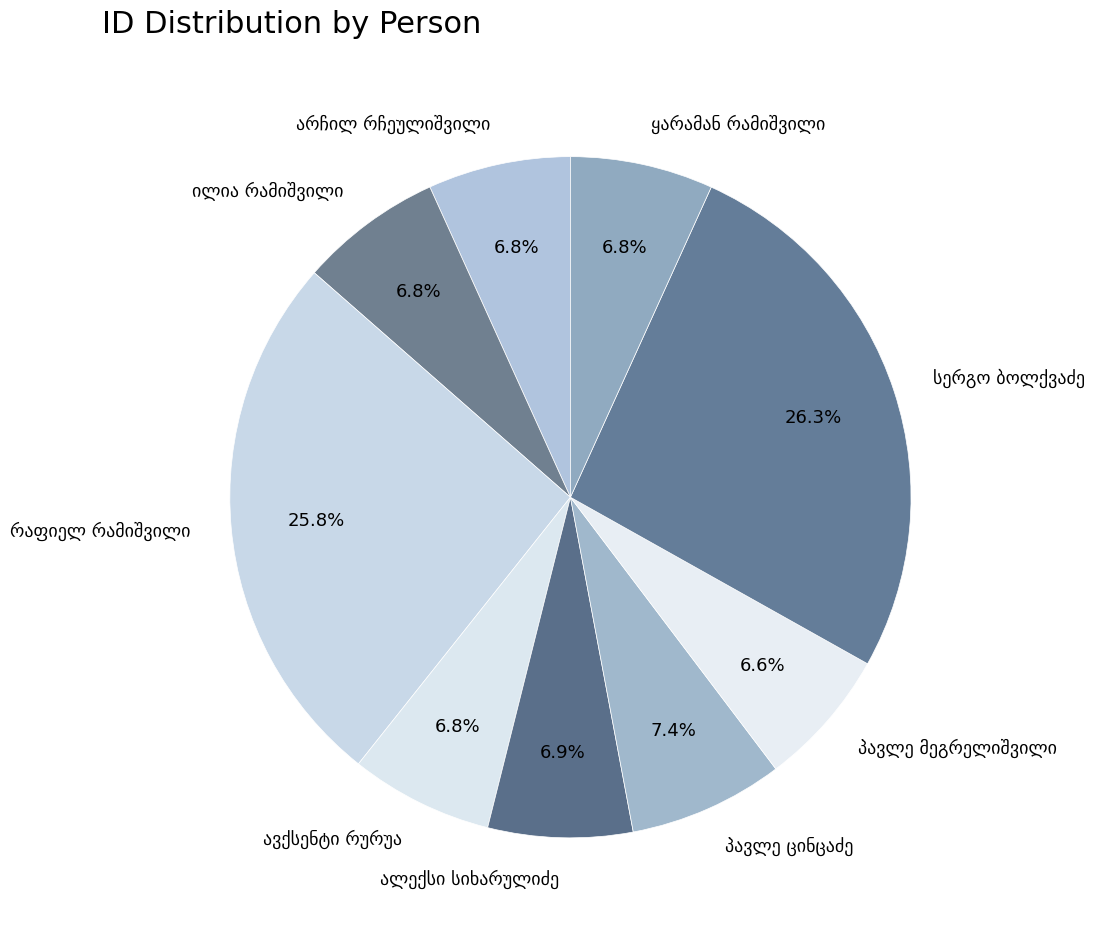

Is there a majority slice in this chart?

No